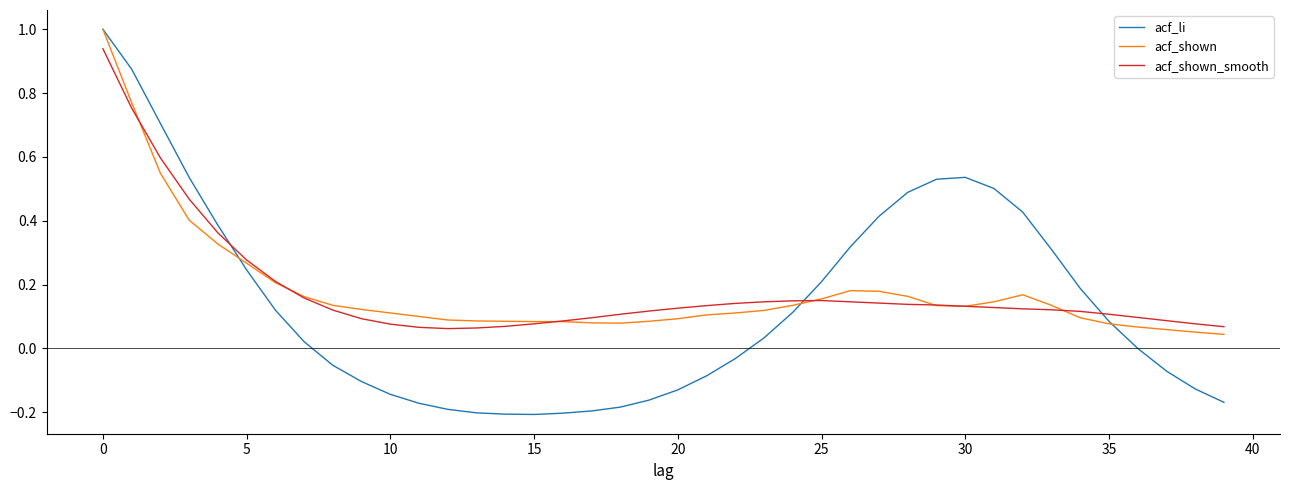

Which series has the widest spread of values?

acf_li